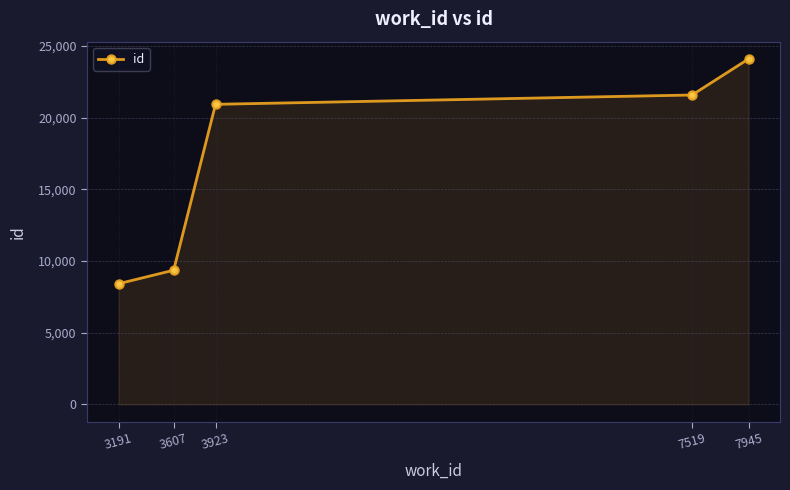

The chart shows a value of 8414 at 3191. True or false?

True